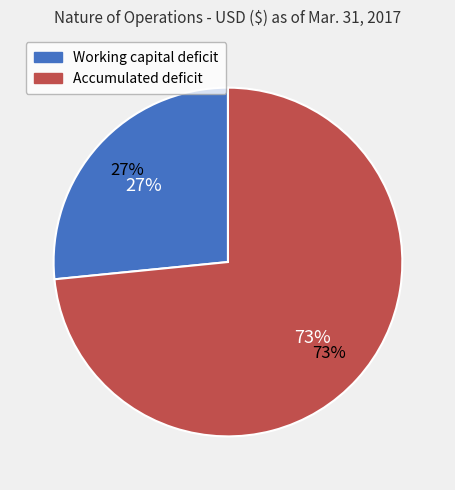

What is the change in value from Working capital deficit to Accumulated deficit?

+236129